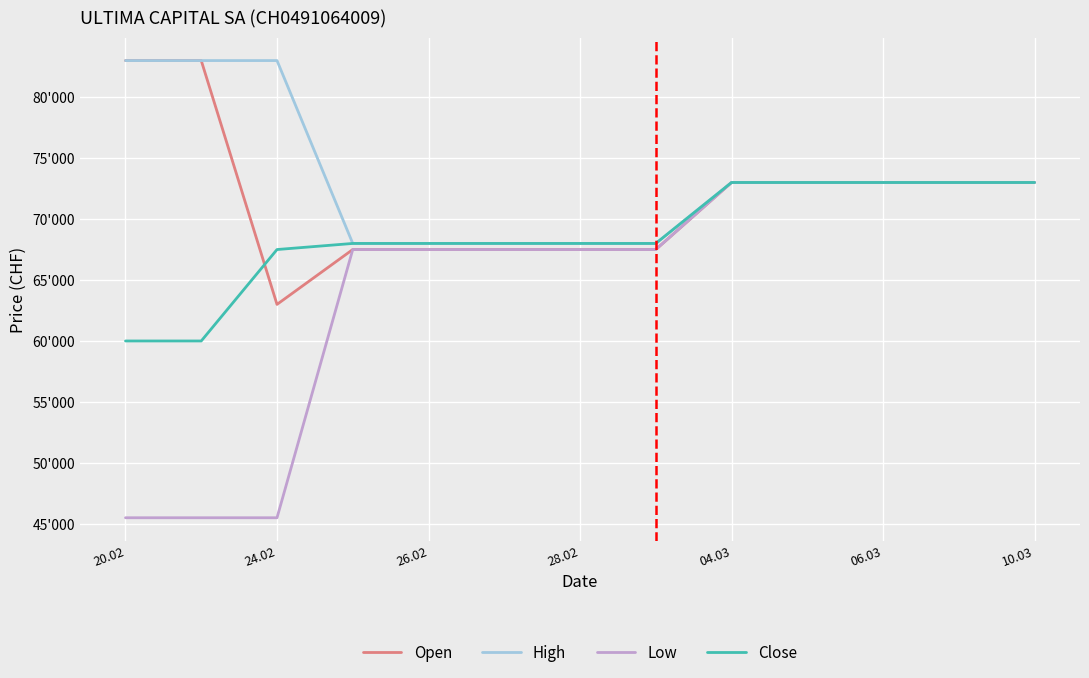

What are all the series names shown in the legend?

Open, High, Low, Close